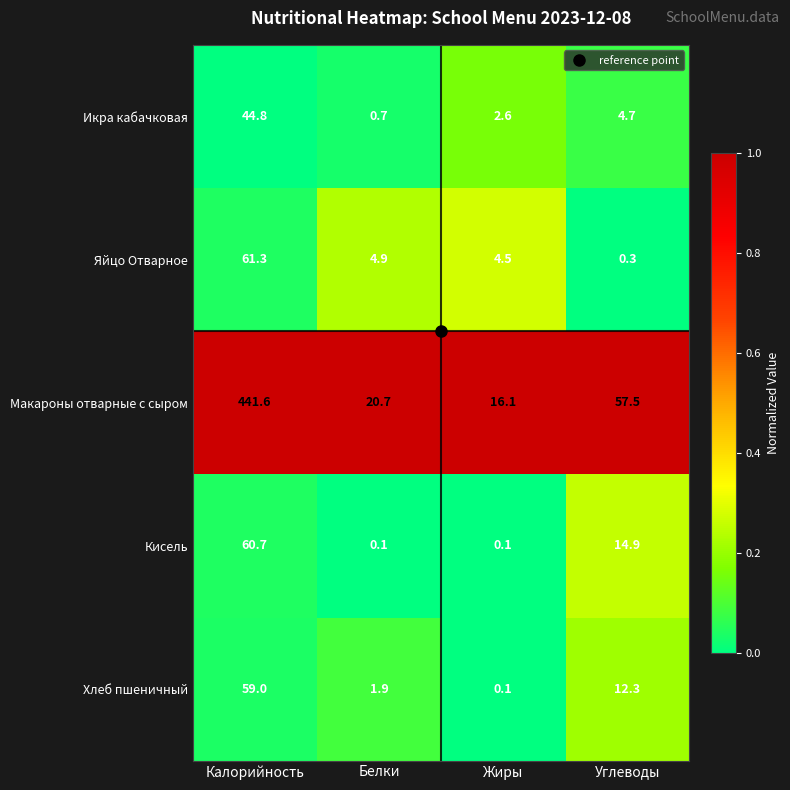

Which series changed the most between Жиры and Углеводы?

Макароны отварные с сыром